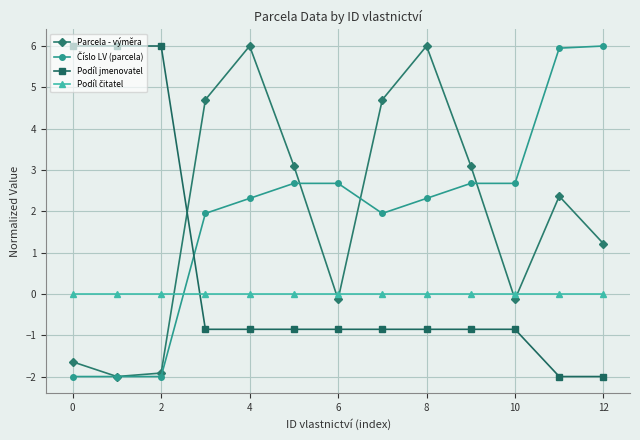

True or false: Parcela - výměra has more than 1 points higher than both neighbors.

True